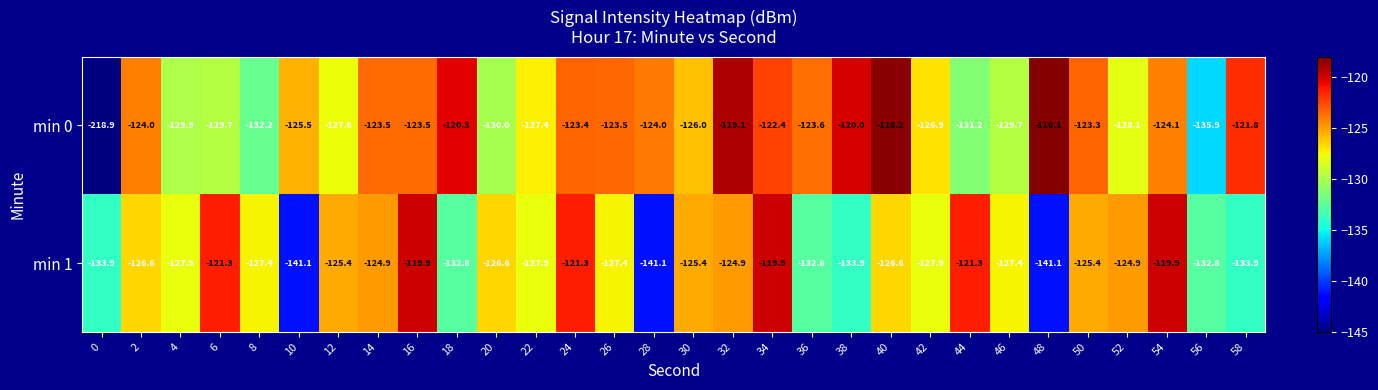

Rank the series at 2 from lowest to highest value.

min 1, min 0